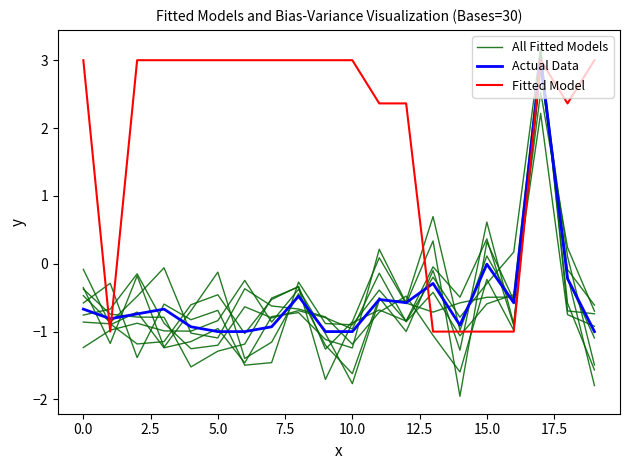

What is the lowest value of the All Fitted Models series?

-1.6